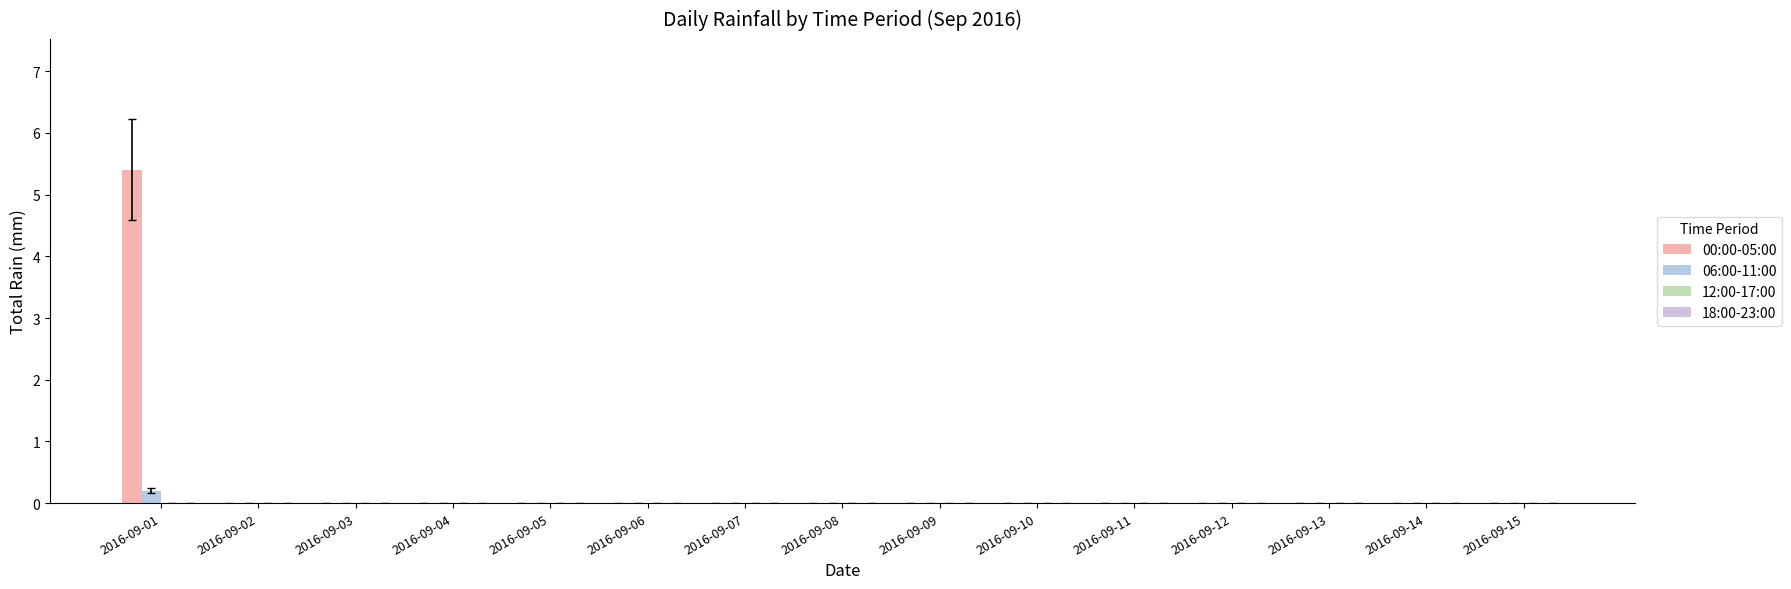

Which category has the highest value in the 00:00-05:00 series?

2016-09-01